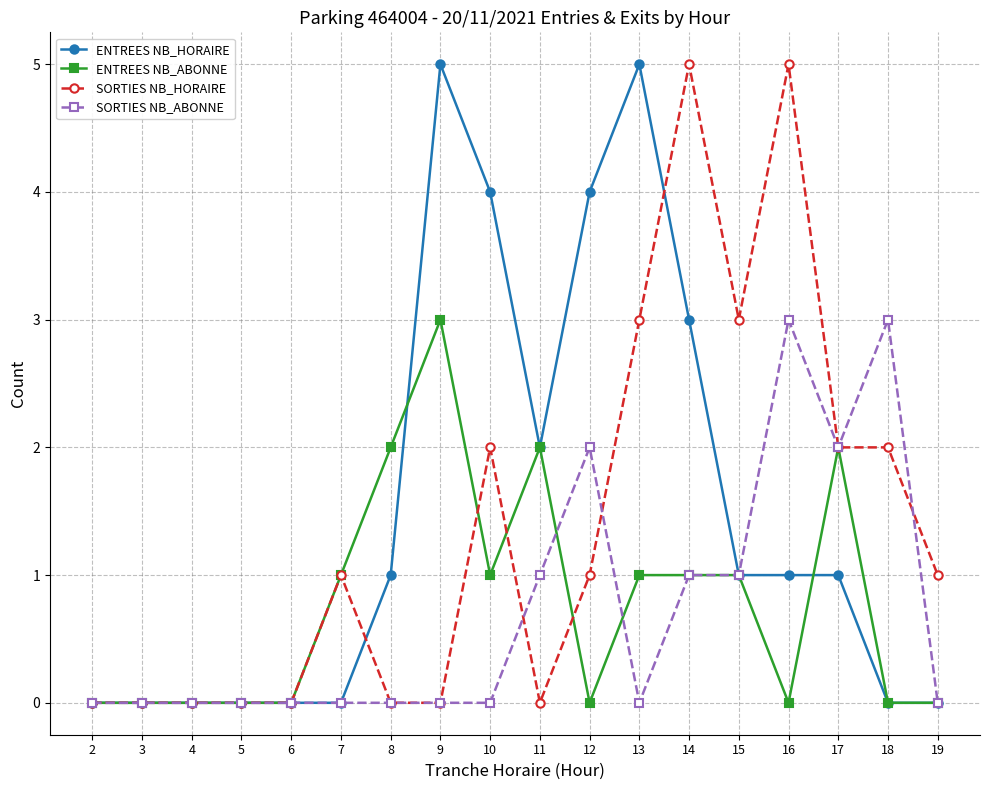

Which series changed the most between 8 and 15?

SORTIES NB_HORAIRE